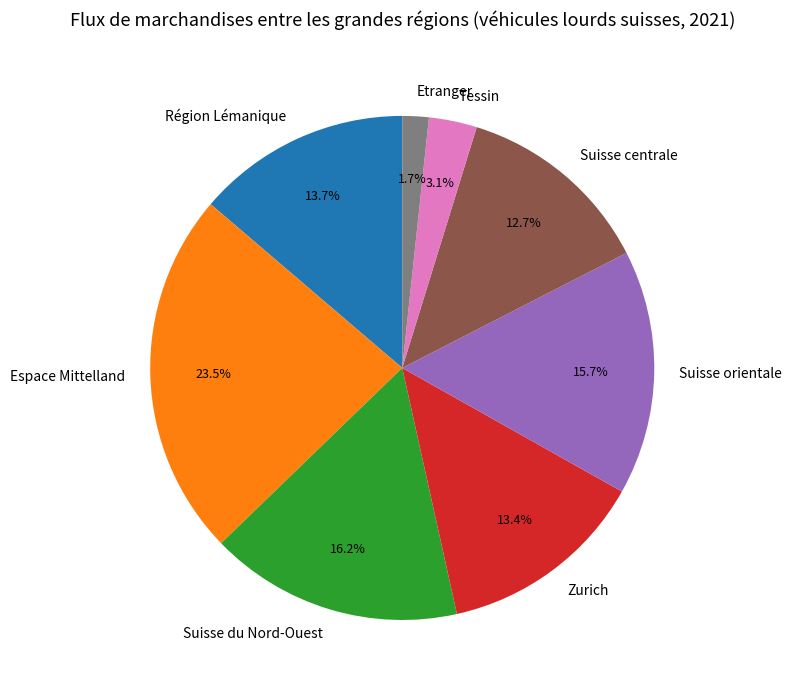

Count the number of slices in the pie.

8